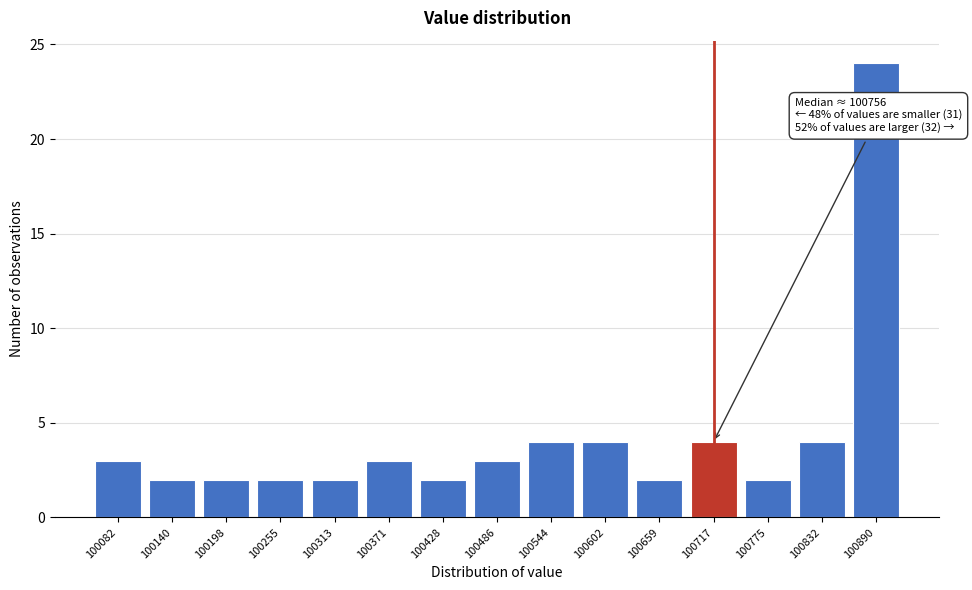

Reading left to right, list all the values displayed in this chart.

100082=3	100140=2	100198=2	100255=2	100313=2	100371=3	100428=2	100486=3	100544=4	100602=4	100659=2	100717=4	100775=2	100832=4	100890=24